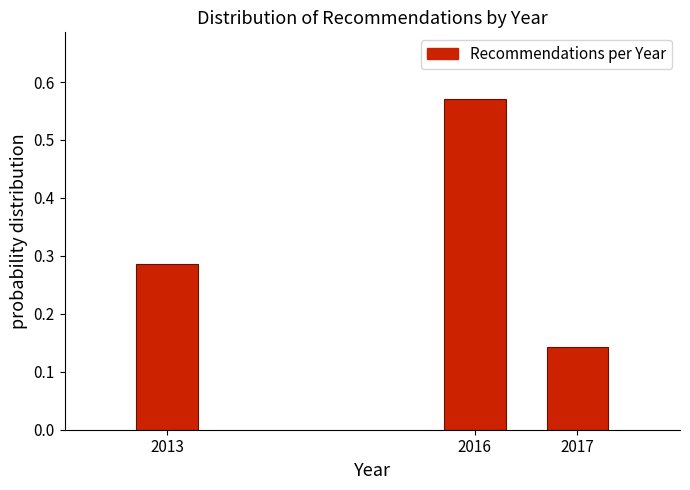

What is the sum of the values at 2013 and 2017?

0.4